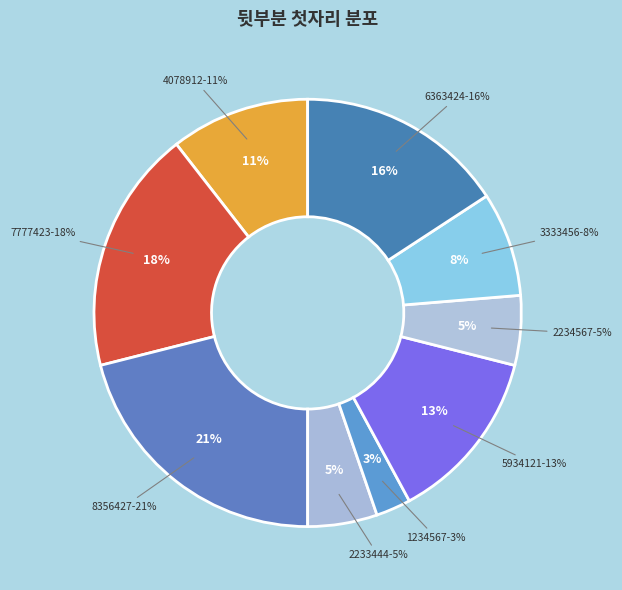

Count the number of slices in the pie.

9